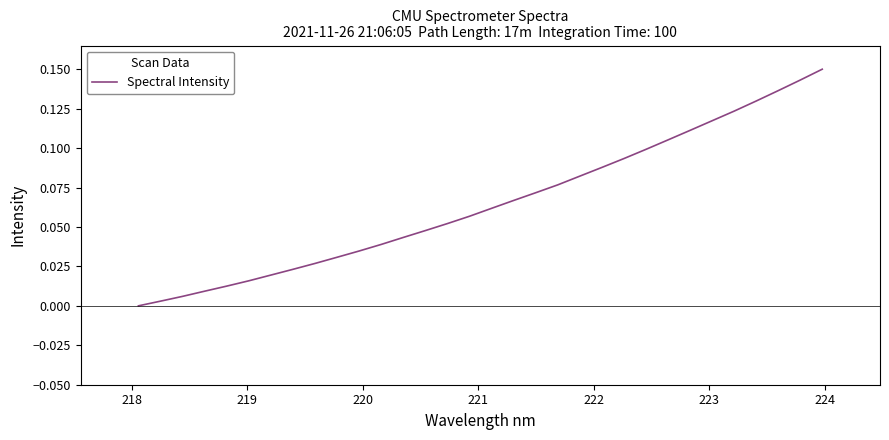

Does the chart display data point markers on the line(s)?

No